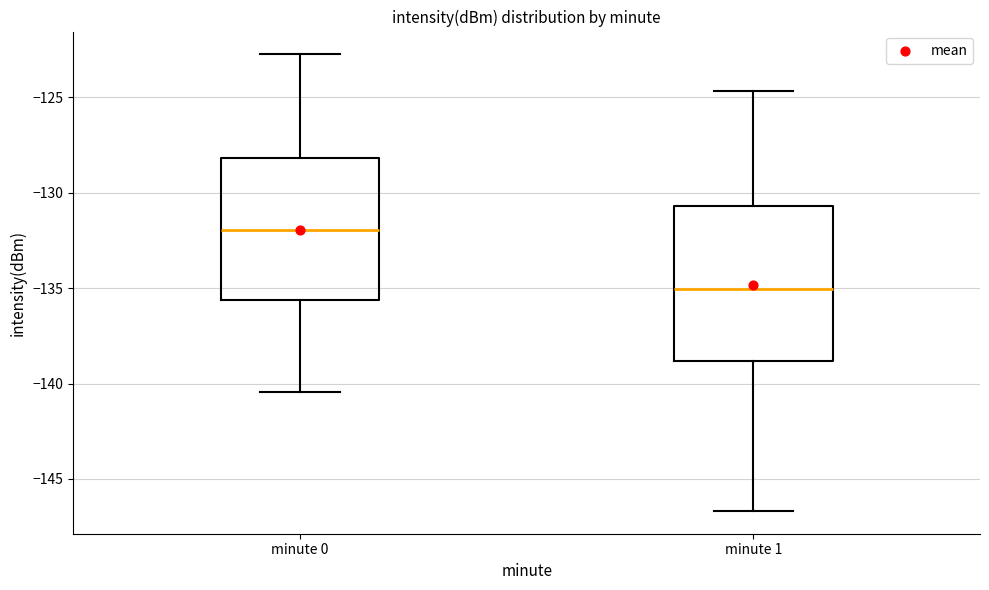

Which box has the lowest median line?

minute 1